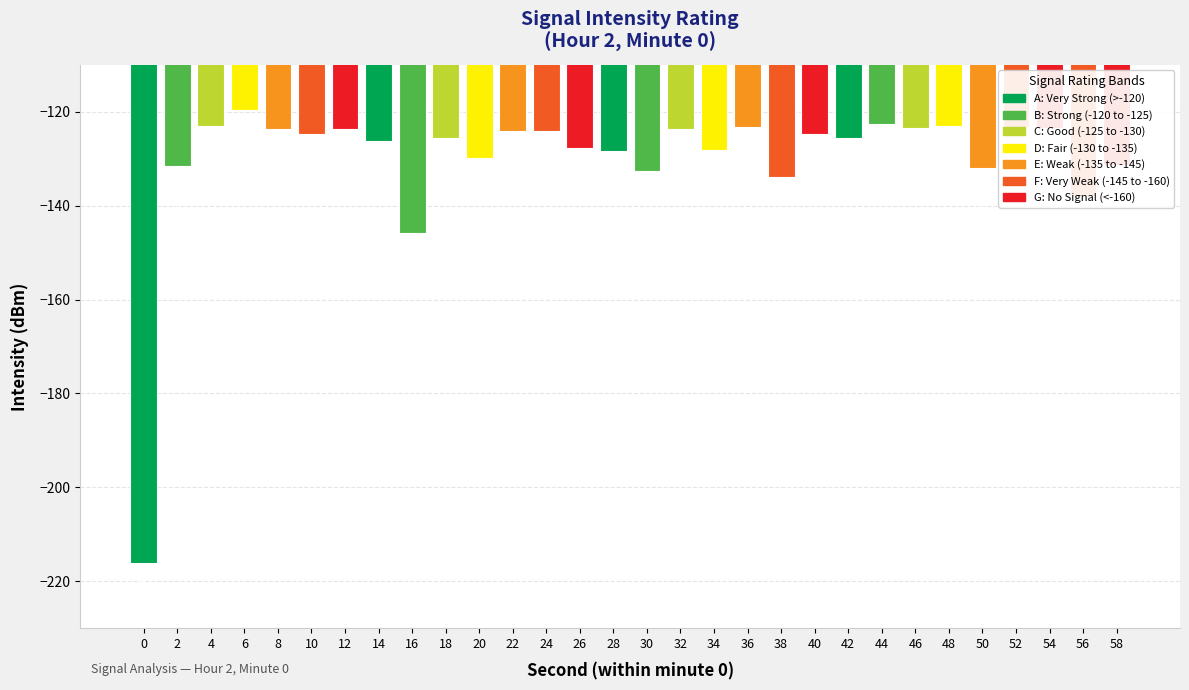

At which label does the data first exceed -124?

4